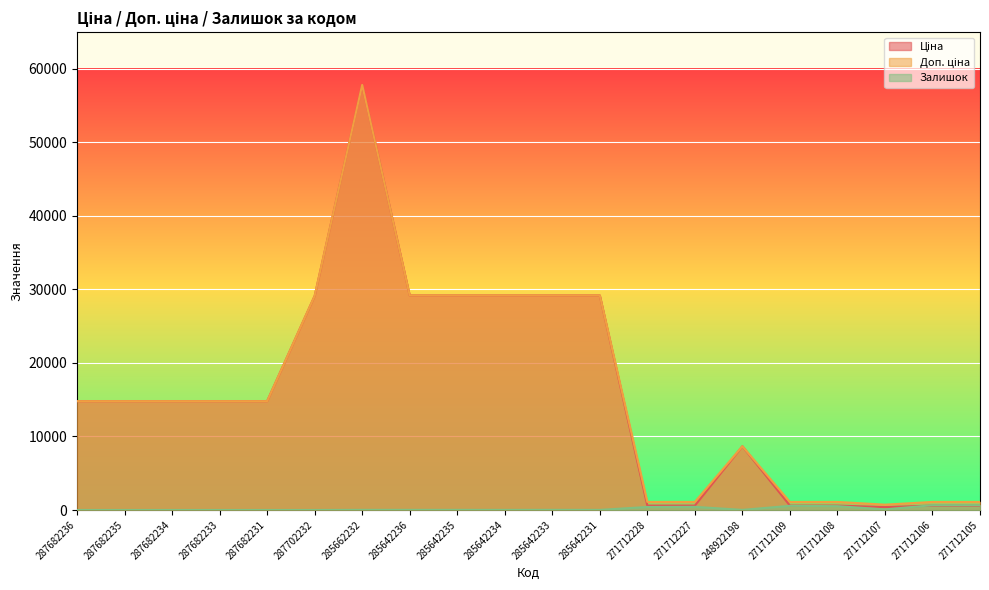

Which series has the largest total across all categories?

Доп. ціна